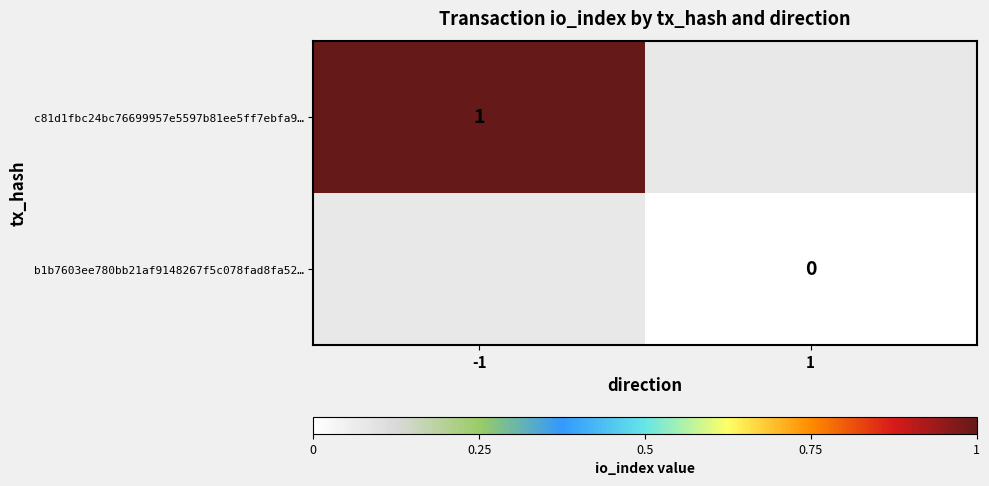

True or false: c81d1fbc24bc76699957e5597b81ee5ff7ebfa9… has a value of 0 at -1.

False